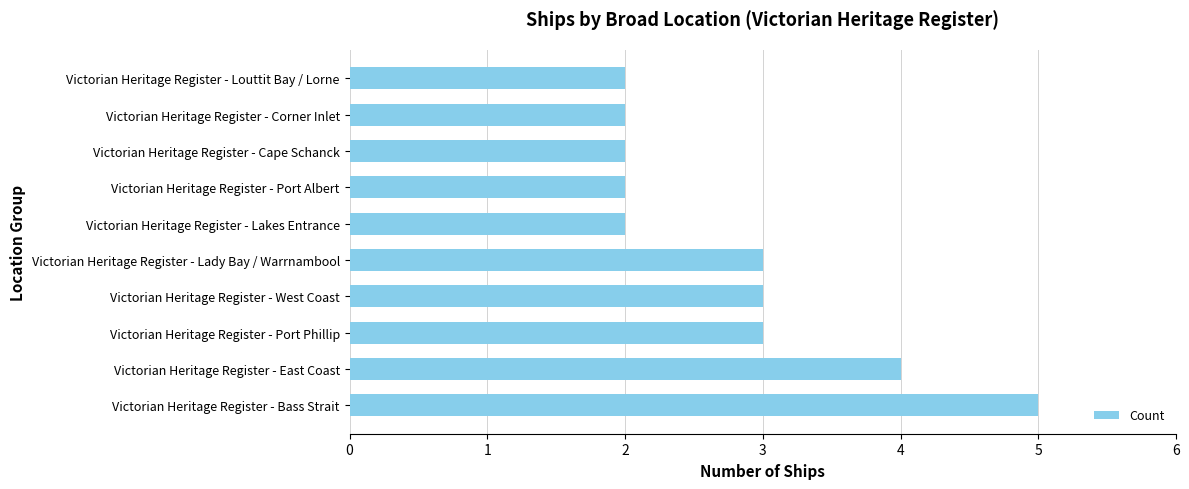

Approximately how many times larger is the value at Victorian Heritage Register - Bass Strait compared to Victorian Heritage Register - Port Albert?

2.5